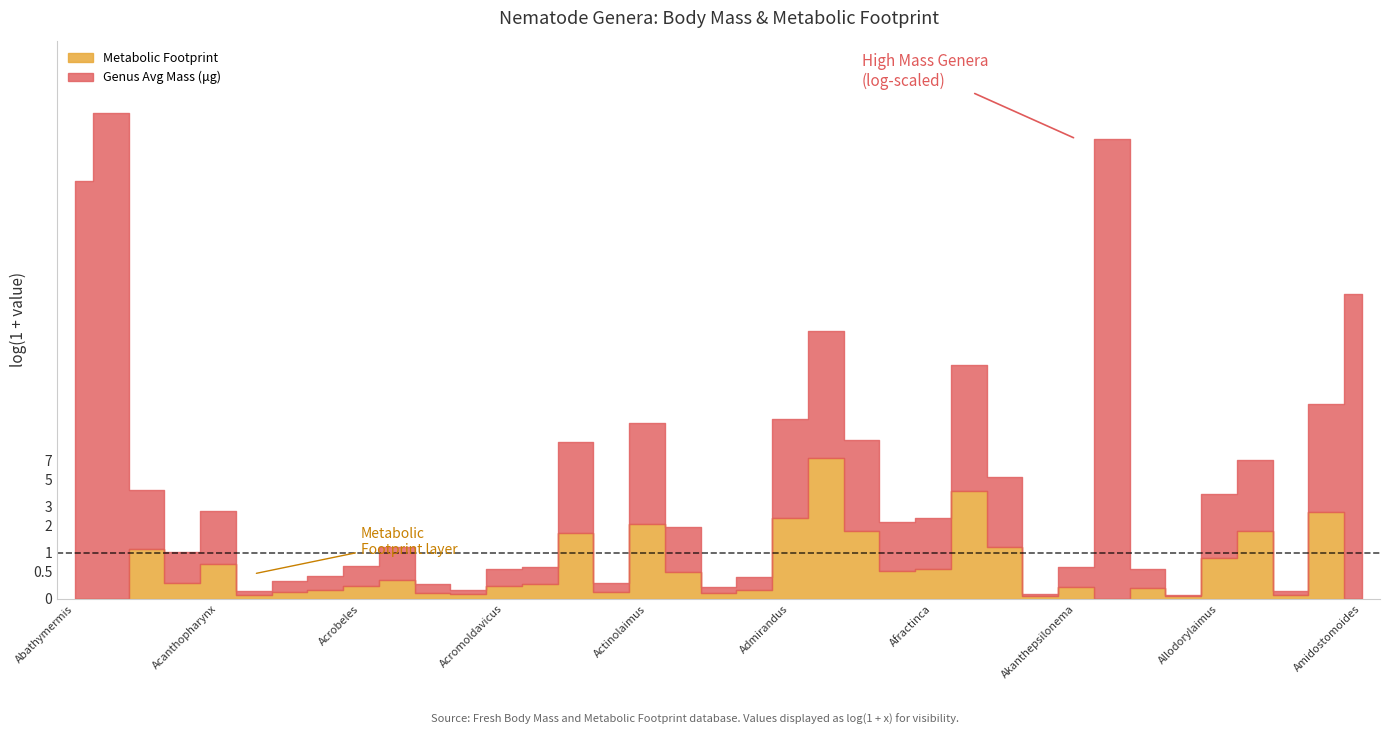

How many interior local valleys does the Genus Average Mass (μg) series have?

9